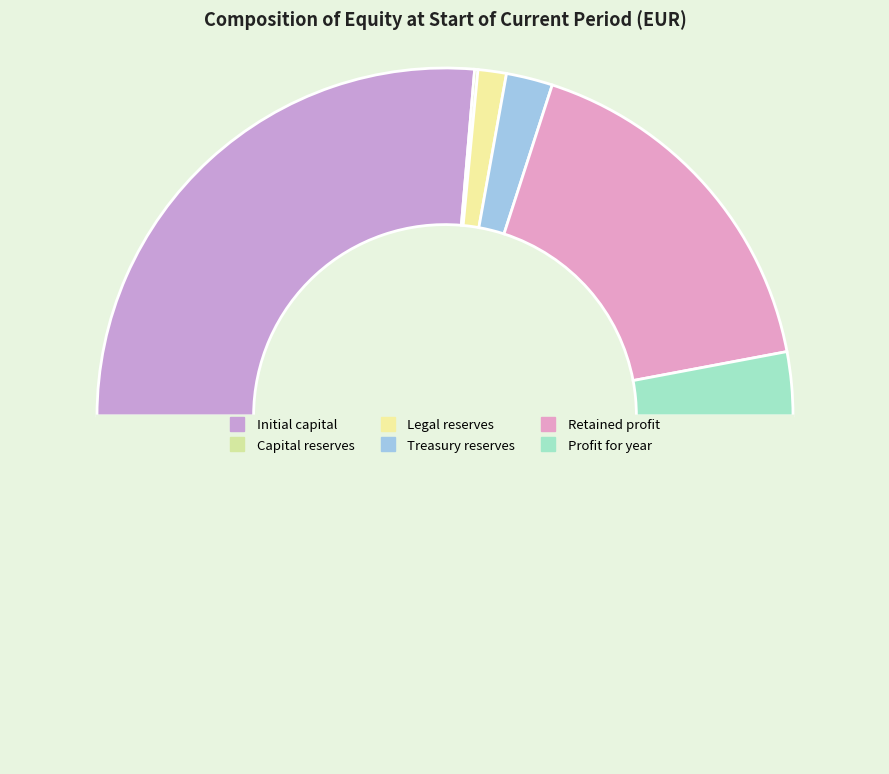

Does any single category account for the majority?

Yes